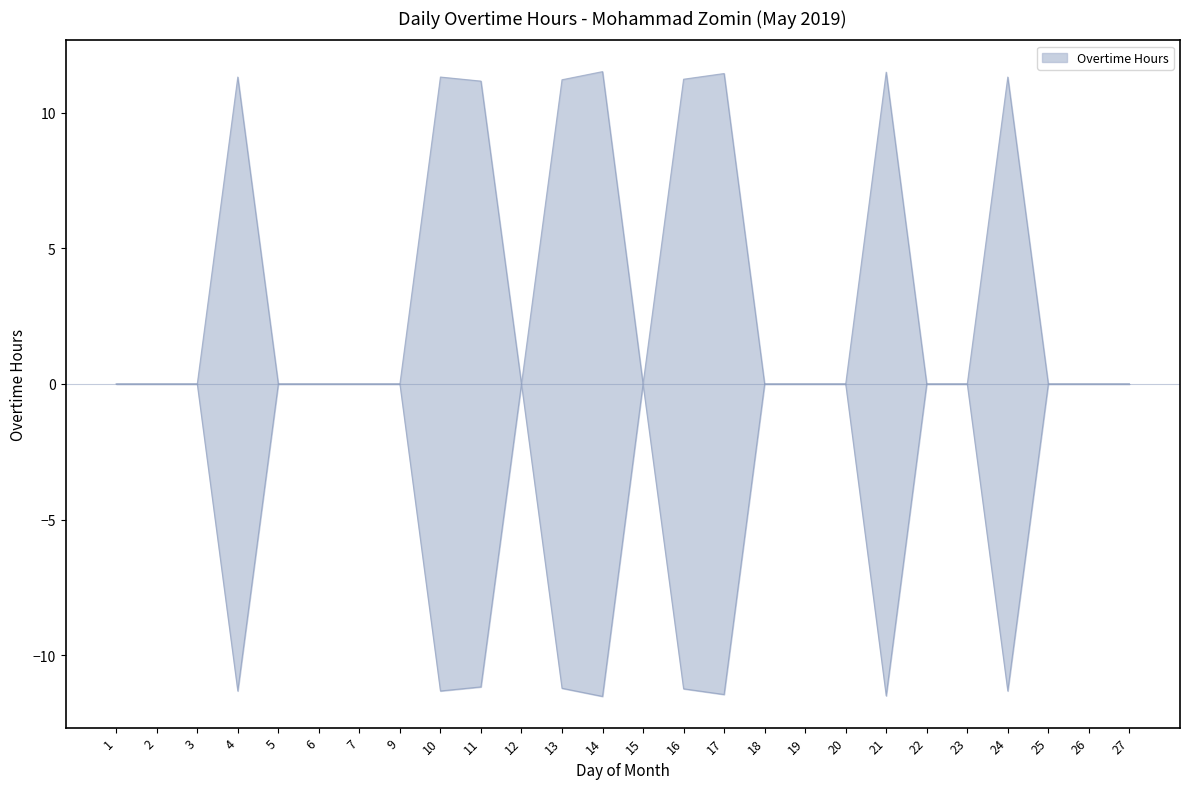

Reading left to right, list all the values displayed in this chart.

1=0.0	2=0.0	3=0.0	4=11.3	5=0.0	6=0.0	7=0.0	9=0.0	10=11.3	11=11.2	12=0.0	13=11.2	14=11.5	15=0.0	16=11.2	17=11.4	18=0.0	19=0.0	20=0.0	21=11.5	22=0.0	23=0.0	24=11.3	25=0.0	26=0.0	27=0.0